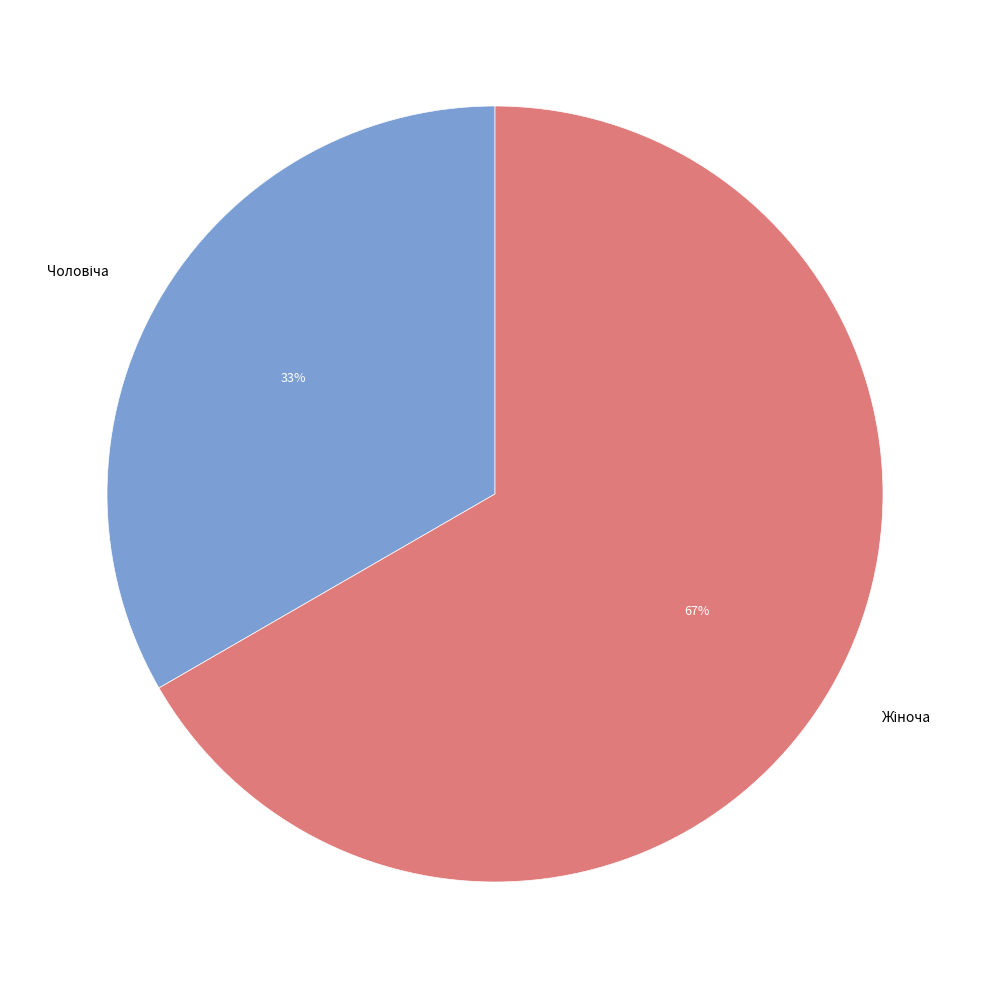

To the nearest percent, what is the average slice percentage?

50%